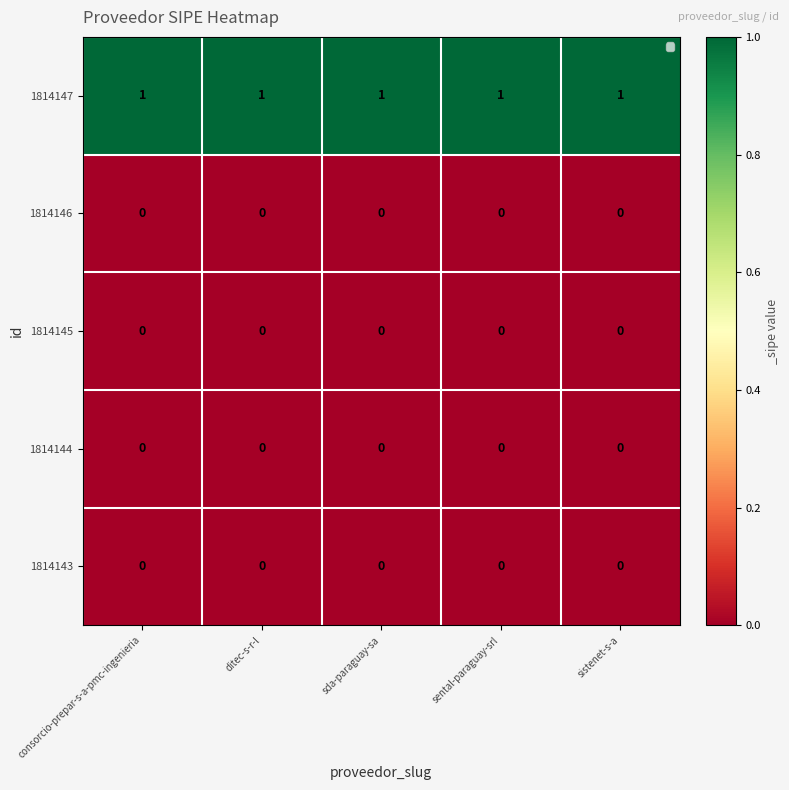

At how many categories does at least one series exceed 0?

5